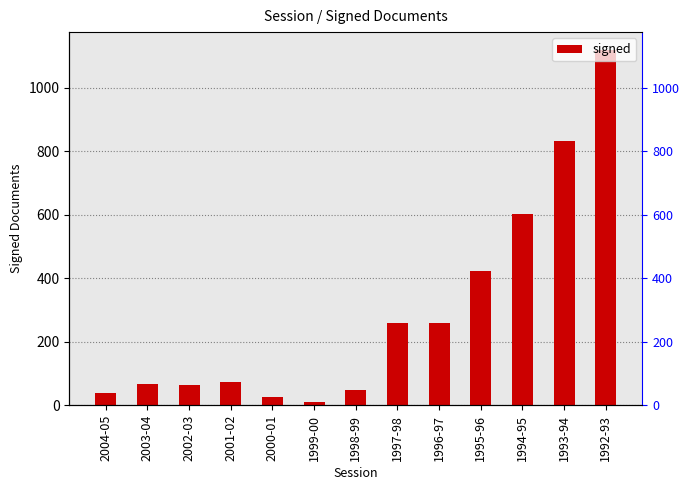

Reading right to left, list all the values displayed in this chart.

1120	833	602	422	259	258	48	11	26	72	64	68	40